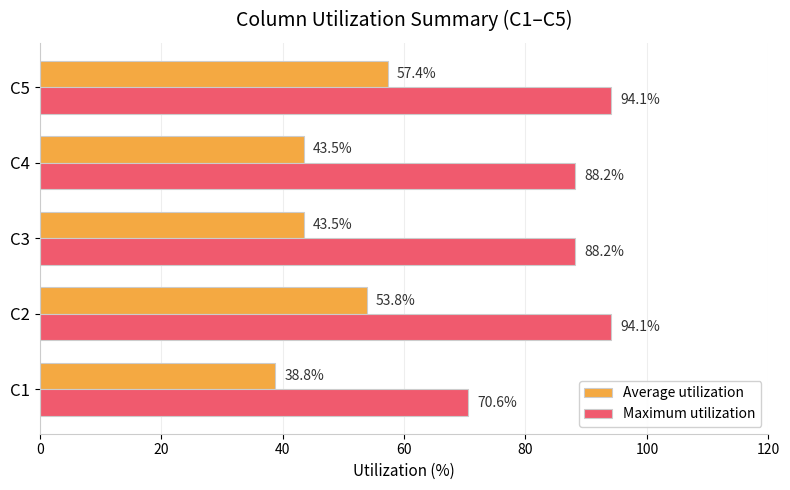

Which series changed the most between C2 and C3?

Average utilization